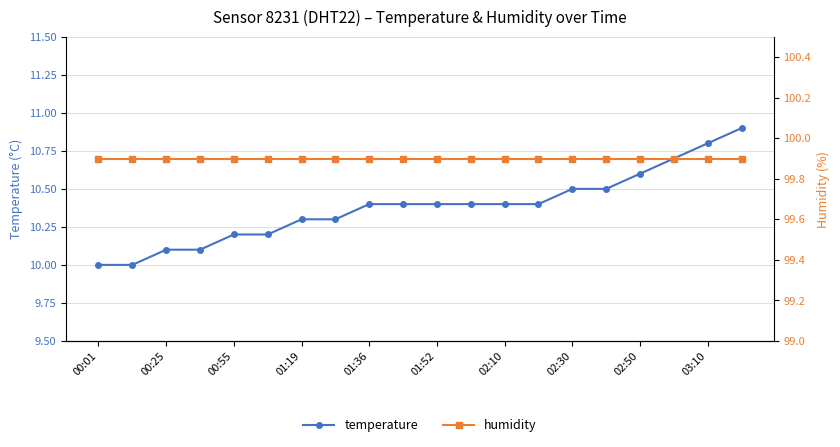

Is it true that temperature equals 14.5 at 02:10?

False